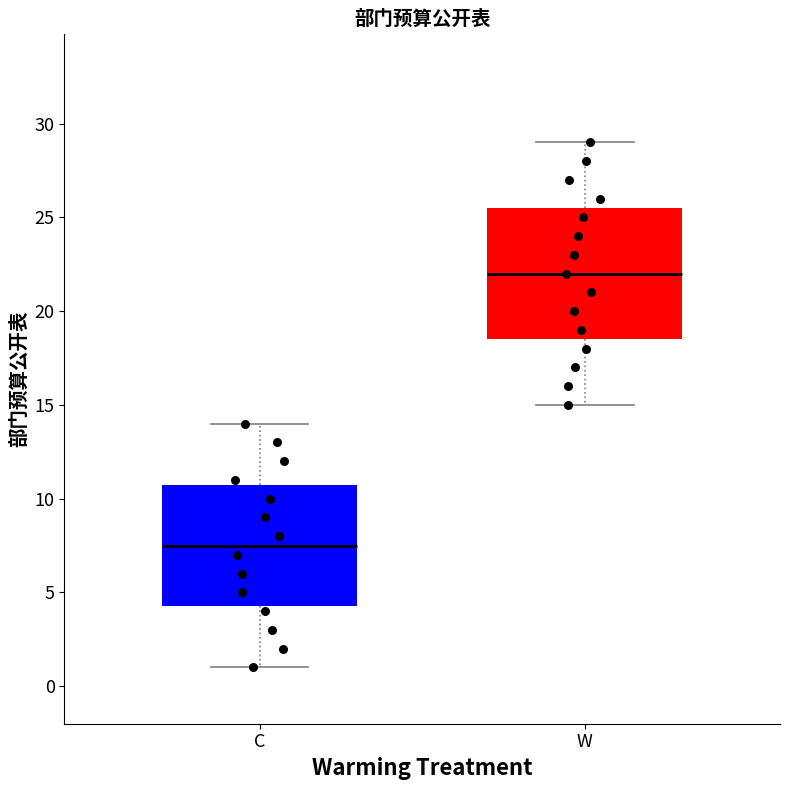

Reading left to right, read every box against the y-axis: the position of its median line, the range the box covers, and the ends of its whiskers. The values are not printed on the chart, so give them approximately, as read against the axis.

C: median 7.5, box 4.5 to 11.0, whiskers 1.0 to 14.0
W: median 22.0, box 18.5 to 25.5, whiskers 15.0 to 29.0